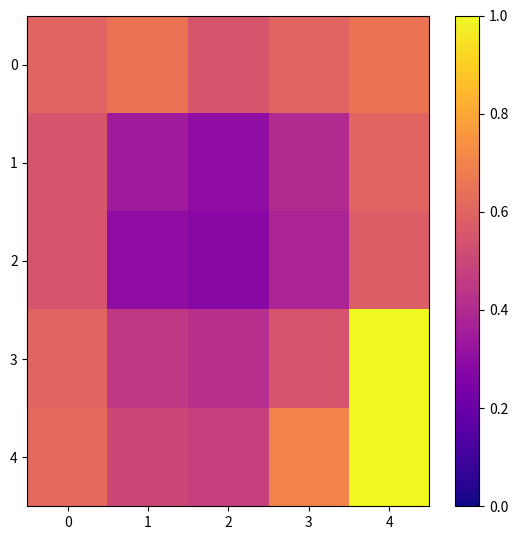

Reading left to right, extract all data points from this chart.

0: 0=0.6	1=0.7	2=0.6	3=0.6	4=0.7
1: 0=0.6	1=0.3	2=0.3	3=0.4	4=0.6
2: 0=0.6	1=0.3	2=0.3	3=0.4	4=0.6
3: 0=0.6	1=0.5	2=0.4	3=0.6	4=1.0
4: 0=0.6	1=0.5	2=0.5	3=0.7	4=1.0